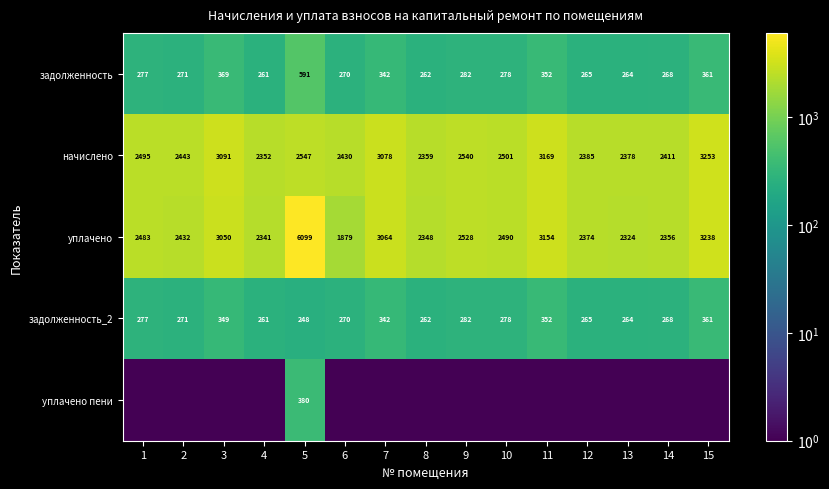

Is the value of задолженность_2 at 7 greater than the value of уплачено at 3?

No